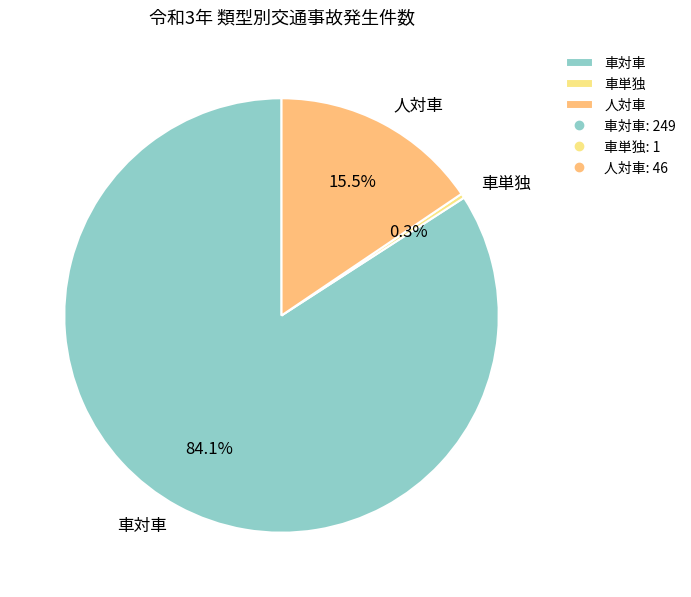

Which slice is the smallest?

車単独